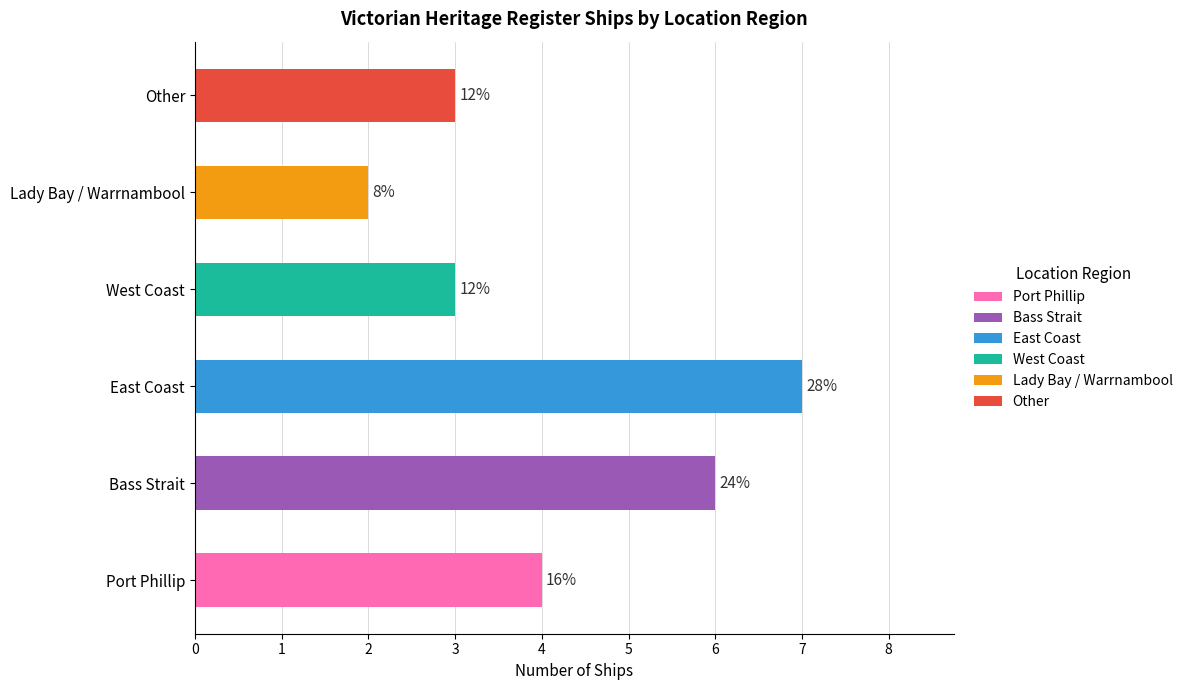

What position from the left is Port Phillip?

1